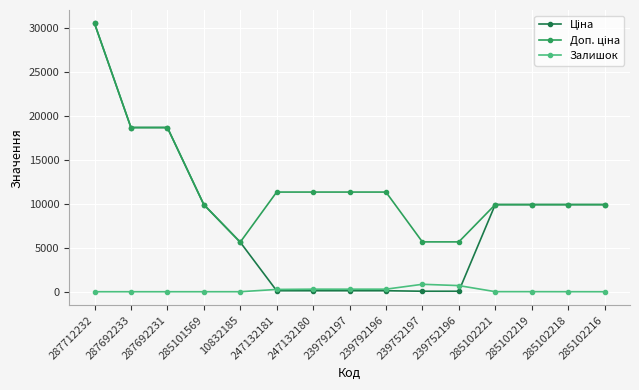

What is the total value across all series at 285101569?

19817.0